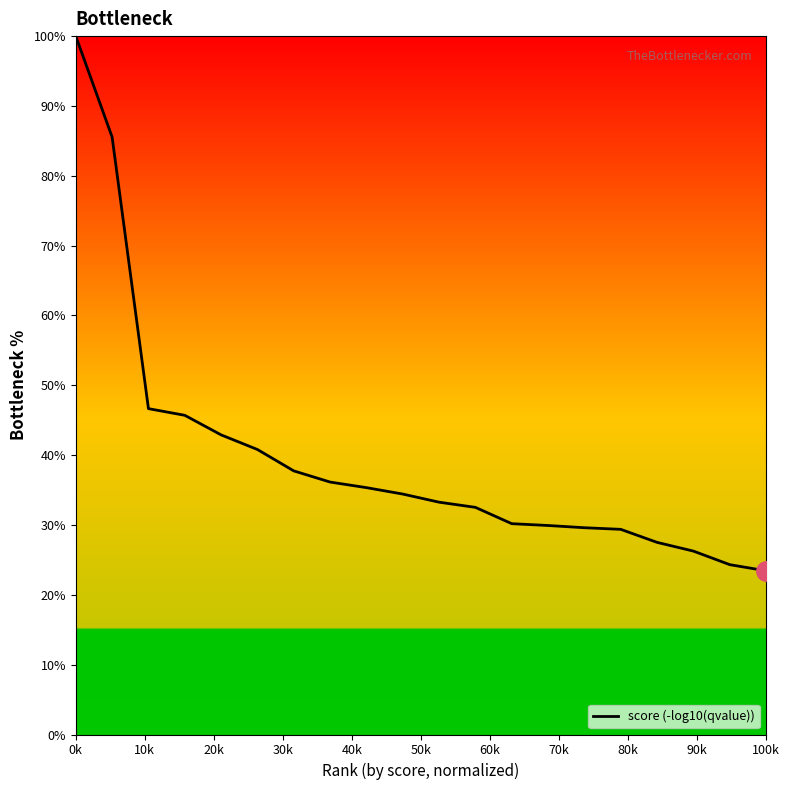

What is the maximum value shown in the chart?

100.0